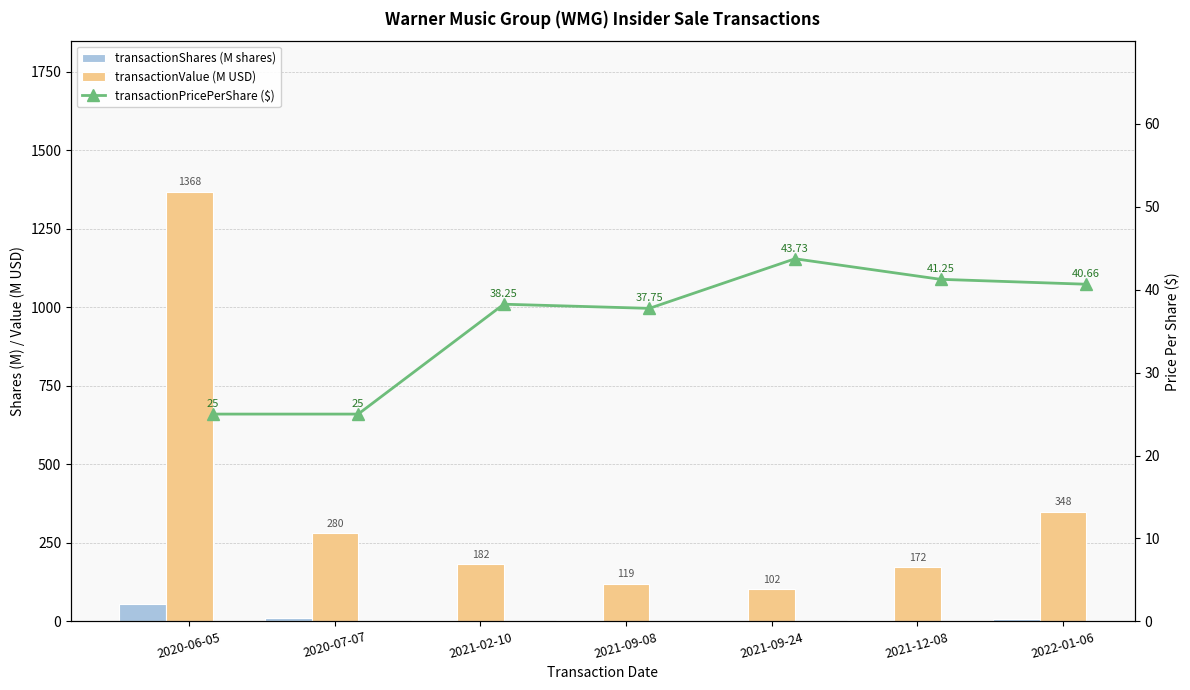

What is the value of the transactionValue (M USD) bar at the 7th from the left?

348.2